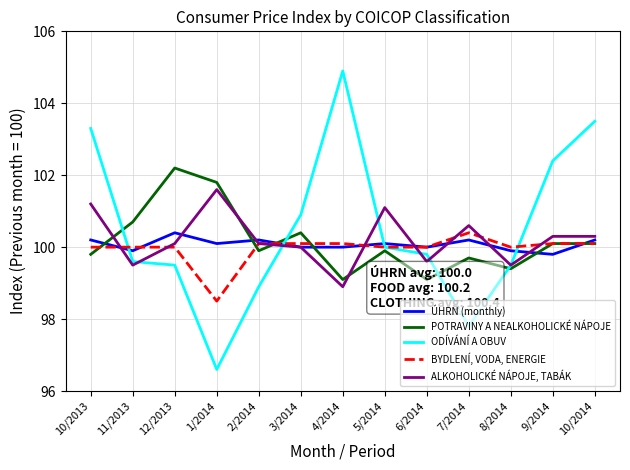

At which label does BYDLENÍ, VODA, ENERGIE reach its peak?

7/2014